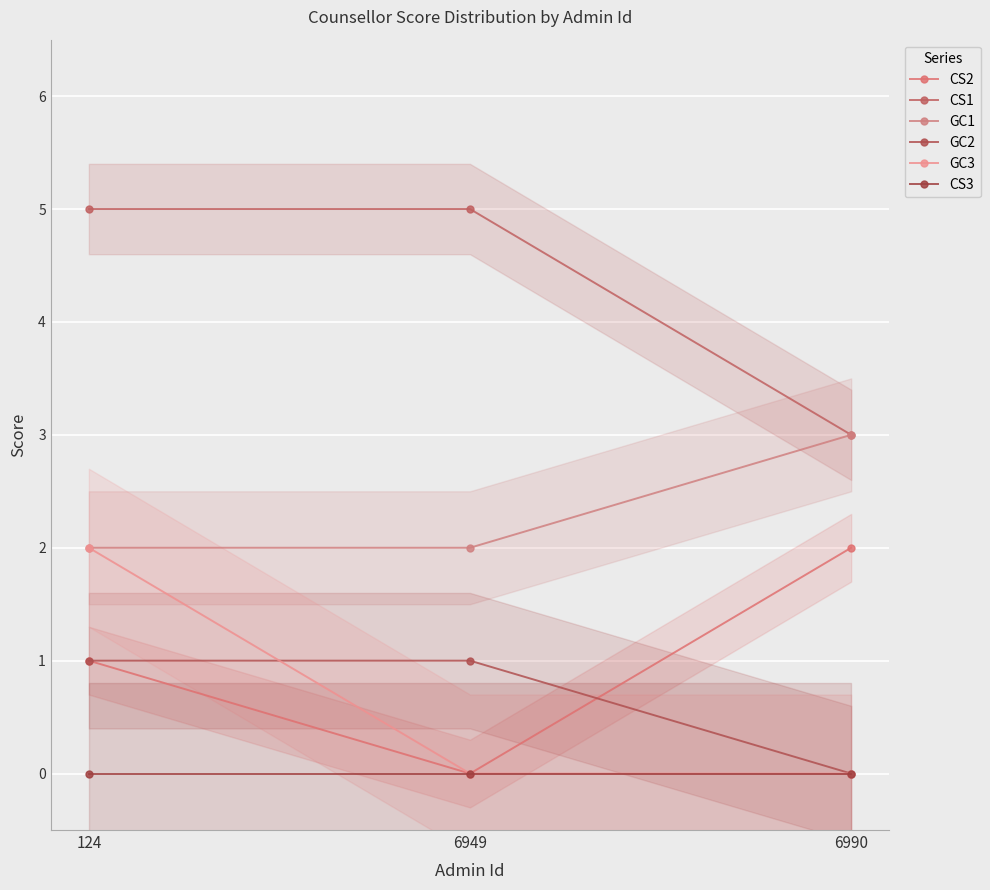

Rank the series at 6990 from highest to lowest value.

CS1, GC1, CS2, GC2, GC3, CS3